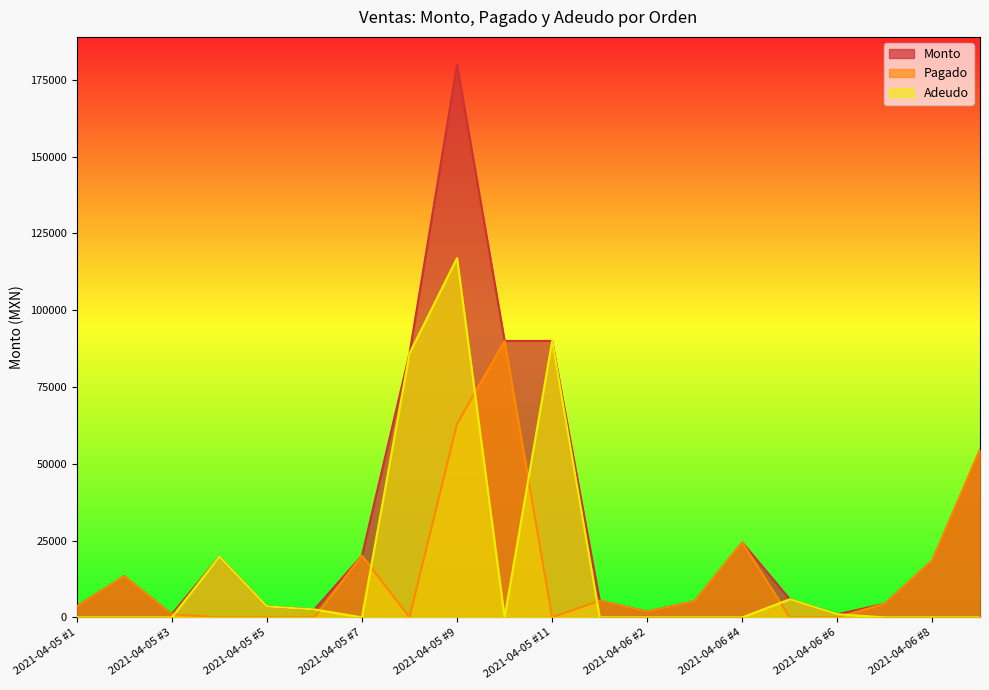

Which has a higher value, 2021-04-05 #10 or 2021-04-05 #1?

2021-04-05 #10